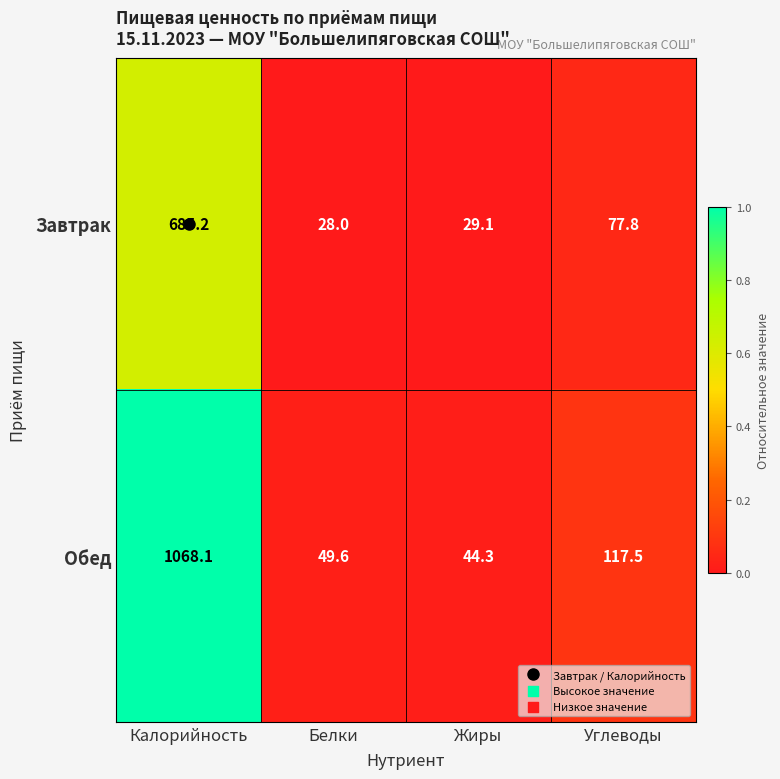

Rank the series at Белки from lowest to highest value.

Завтрак, Обед